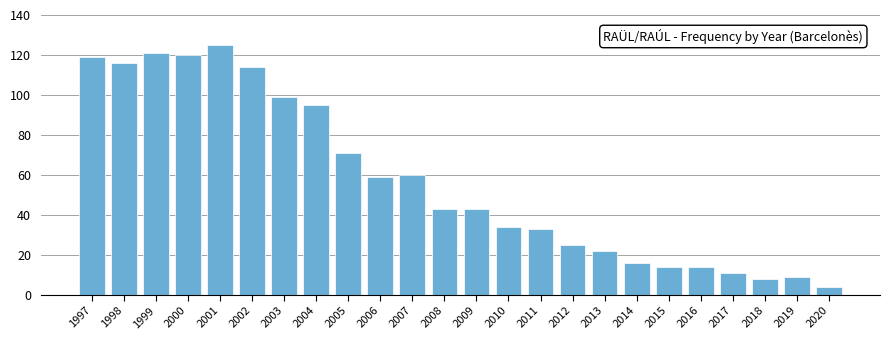

Which category has the lowest value across all series?

2020